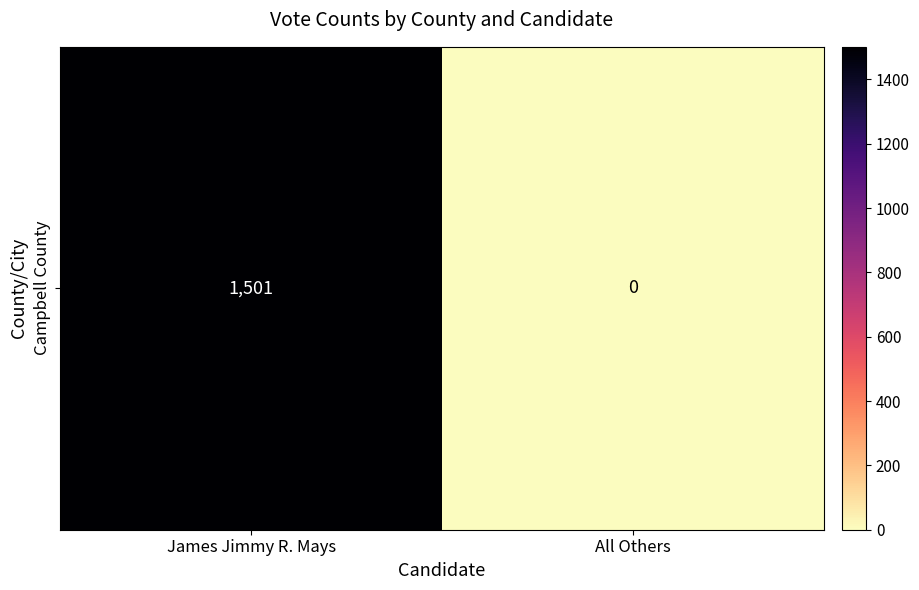

The value at James Jimmy R. Mays is 2541. True or false?

False